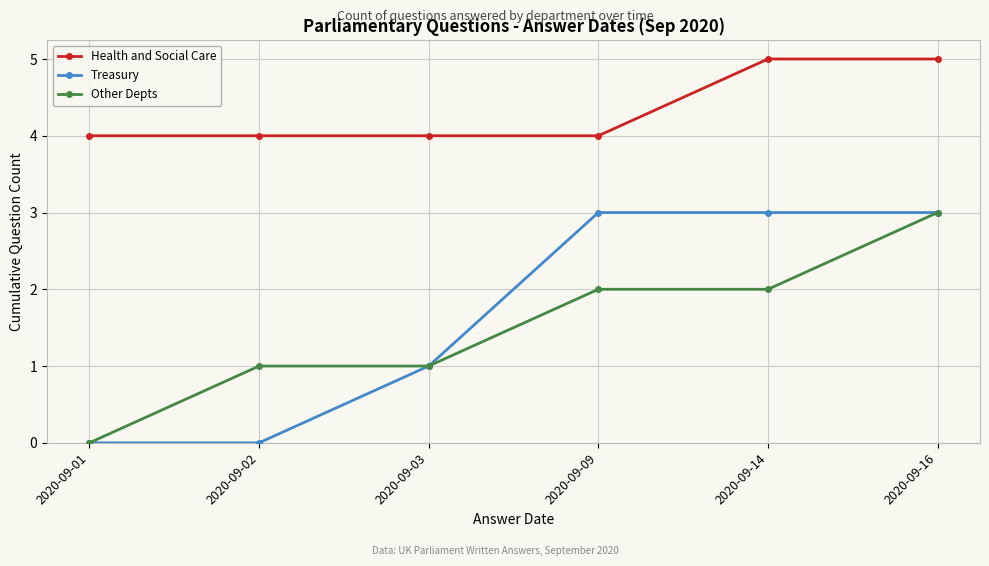

The Health and Social Care series shows 5 at 2020-09-16. True or false?

True